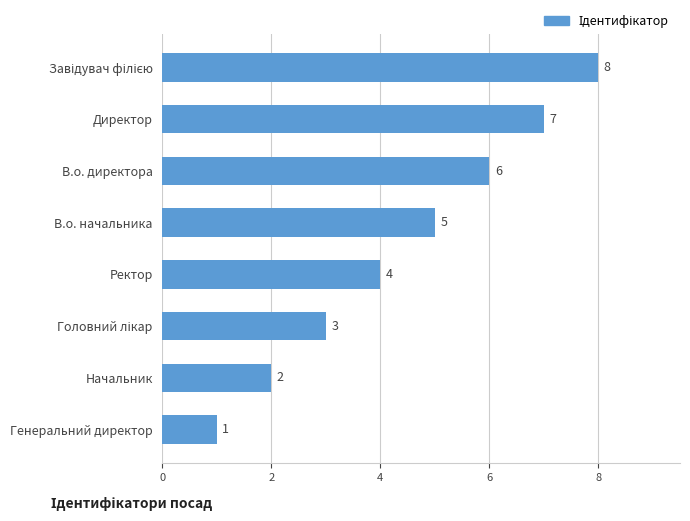

Count the number of categories in the chart.

8